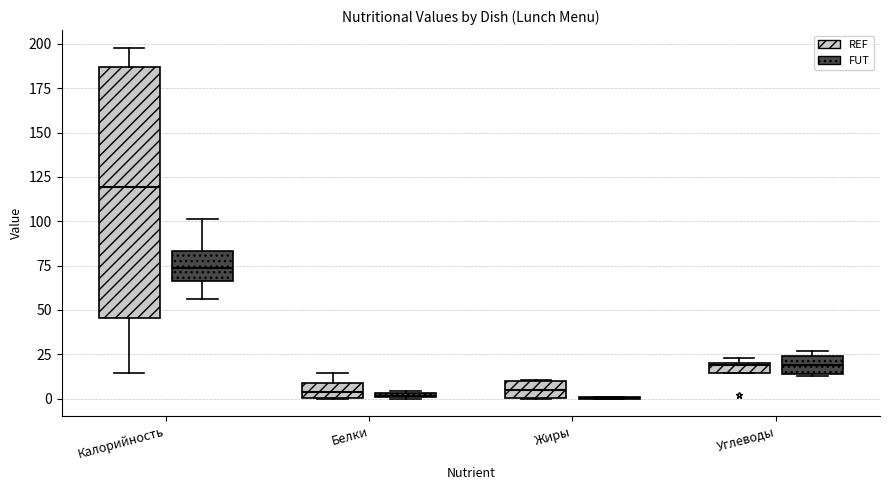

Which box is the tallest, from its lower edge to its upper edge?

Калорийность (REF)